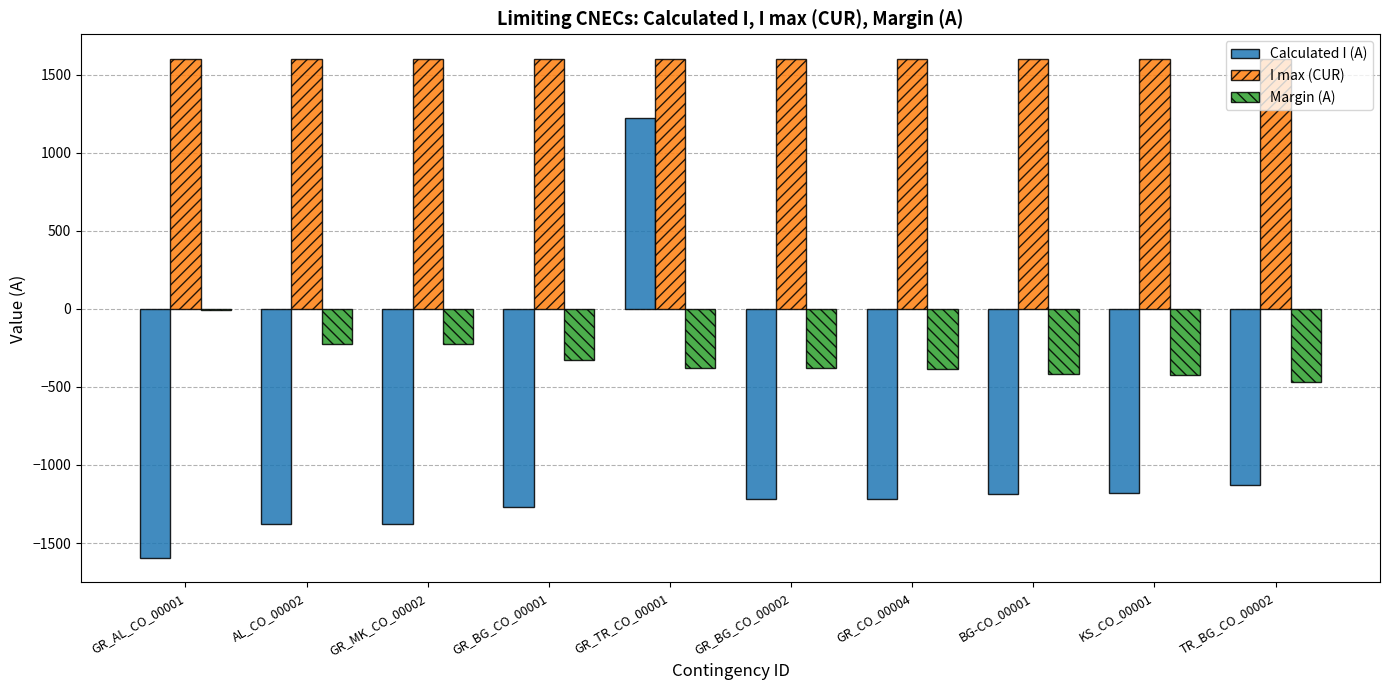

Is the value of I max (CUR) at KS_CO_00001 greater than the value of Calculated I (A) at GR_BG_CO_00001?

Yes